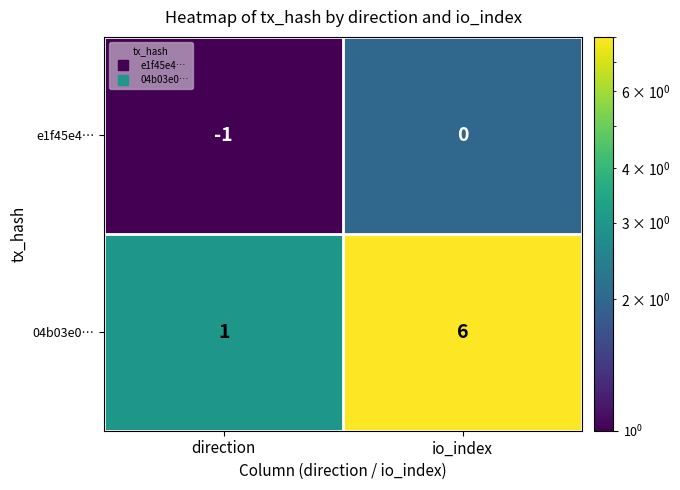

Between direction and io_index, which series saw the biggest shift?

04b03e0…